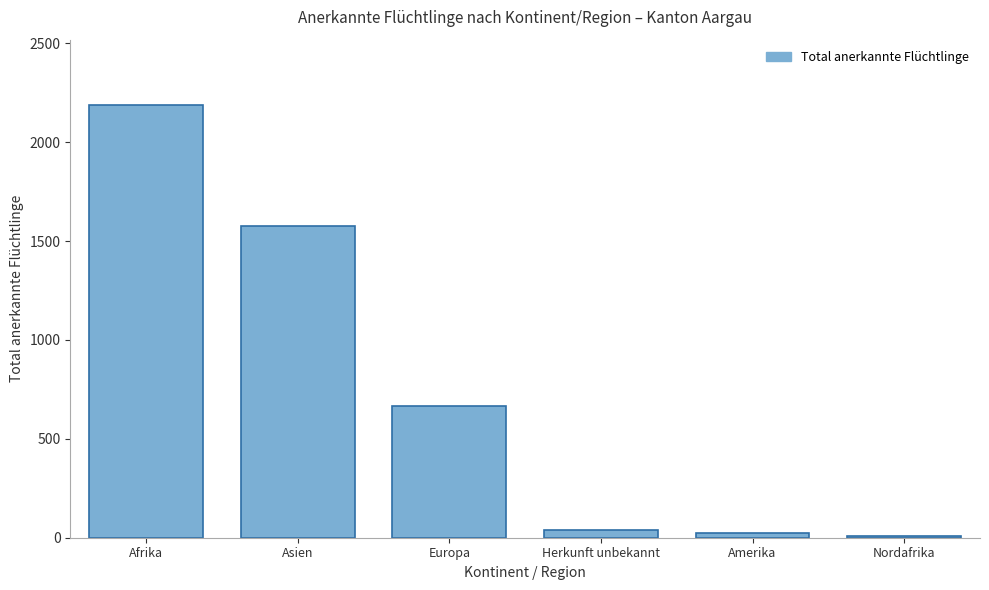

Reading left to right, extract all data points from this chart.

2190	1578	666	41	26	8